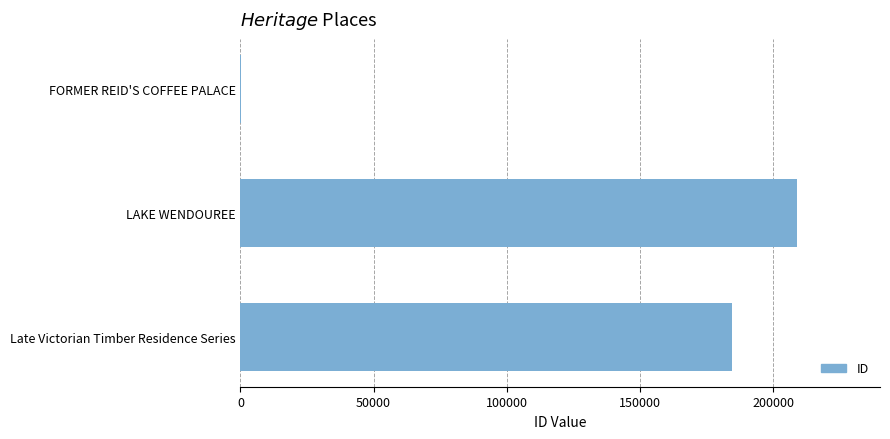

At which category does the chart reach its peak across all series?

LAKE WENDOUREE